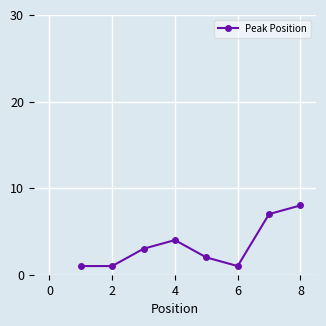

How many lines are shown in the chart?

1